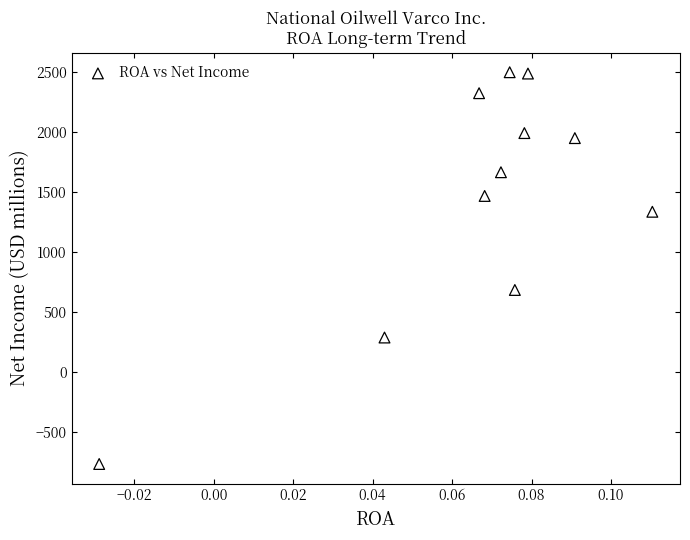

What is the average Y value?

1449